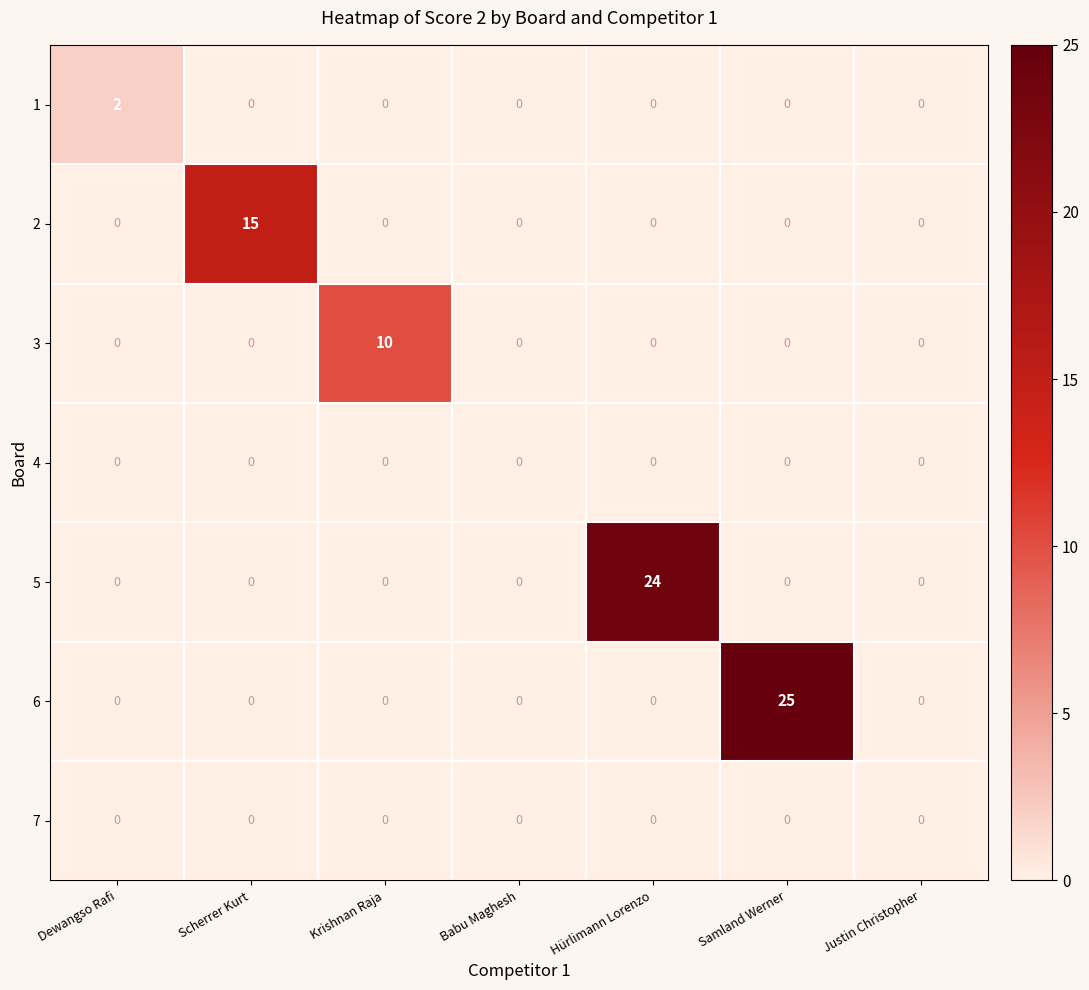

The value of 1 at Justin Christopher is -1. True or false?

False